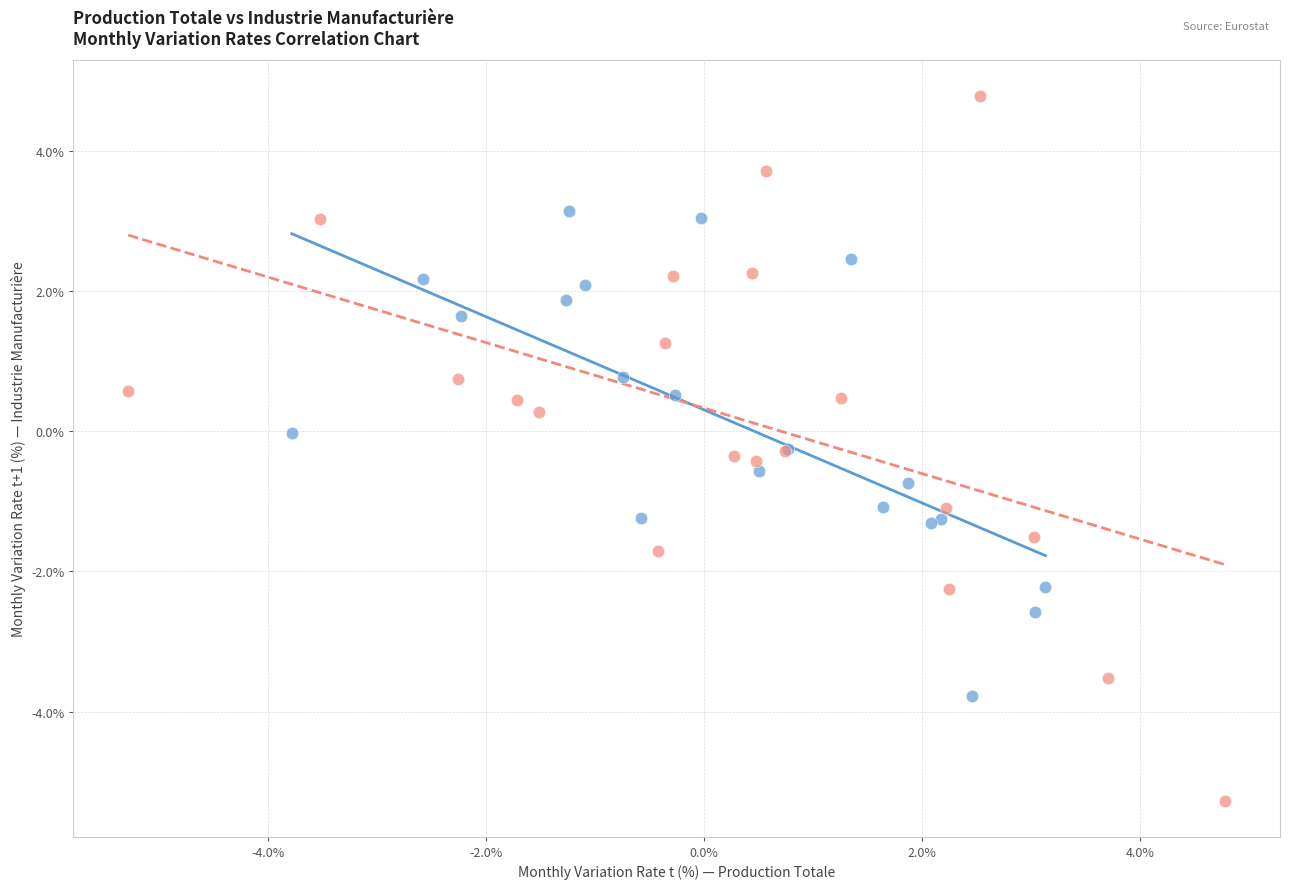

Which series has the widest spread of Y values?

Industrie manufacturière (C)